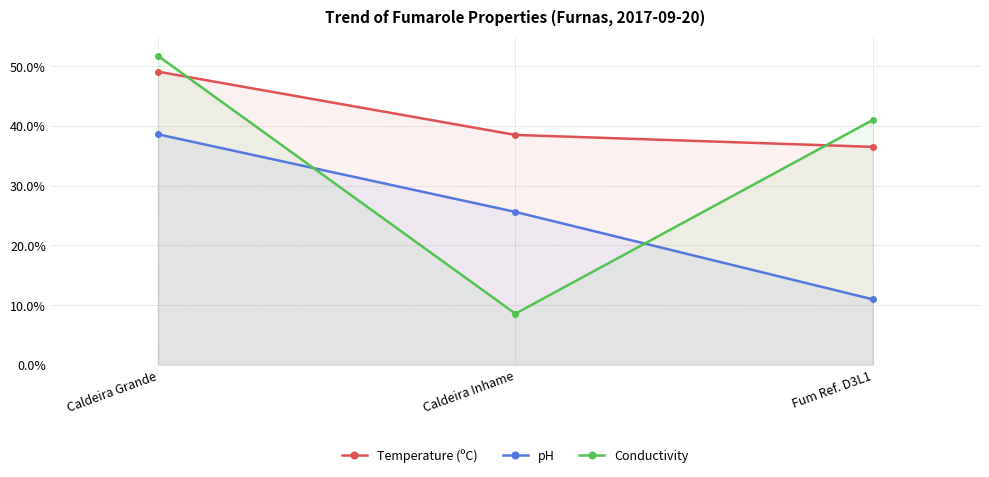

Does the chart have visible grid lines?

Yes